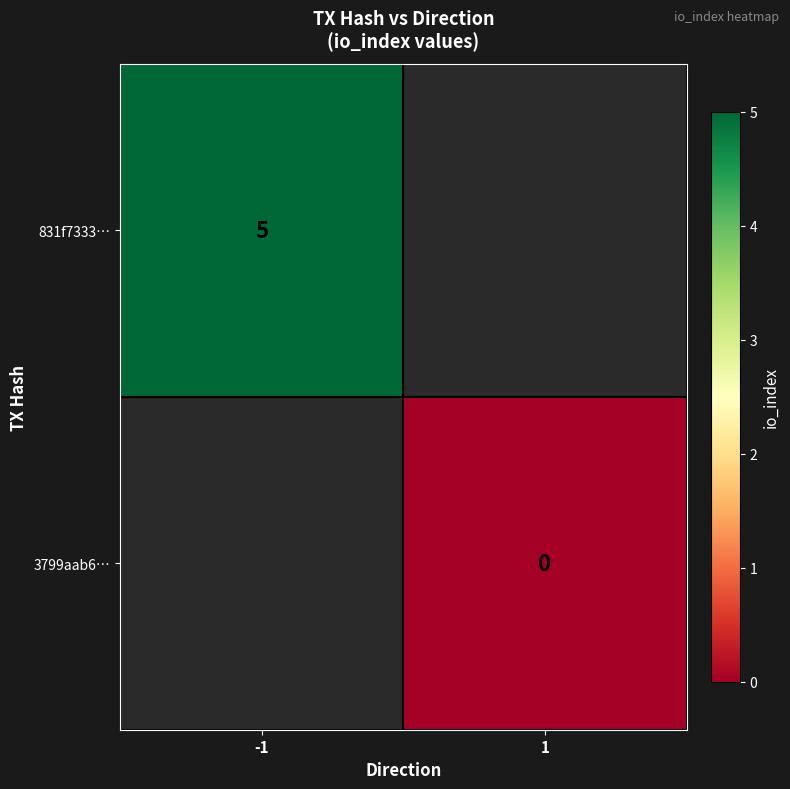

Is the value of 3799aab6… at 1 greater than the value of 831f7333… at -1?

No